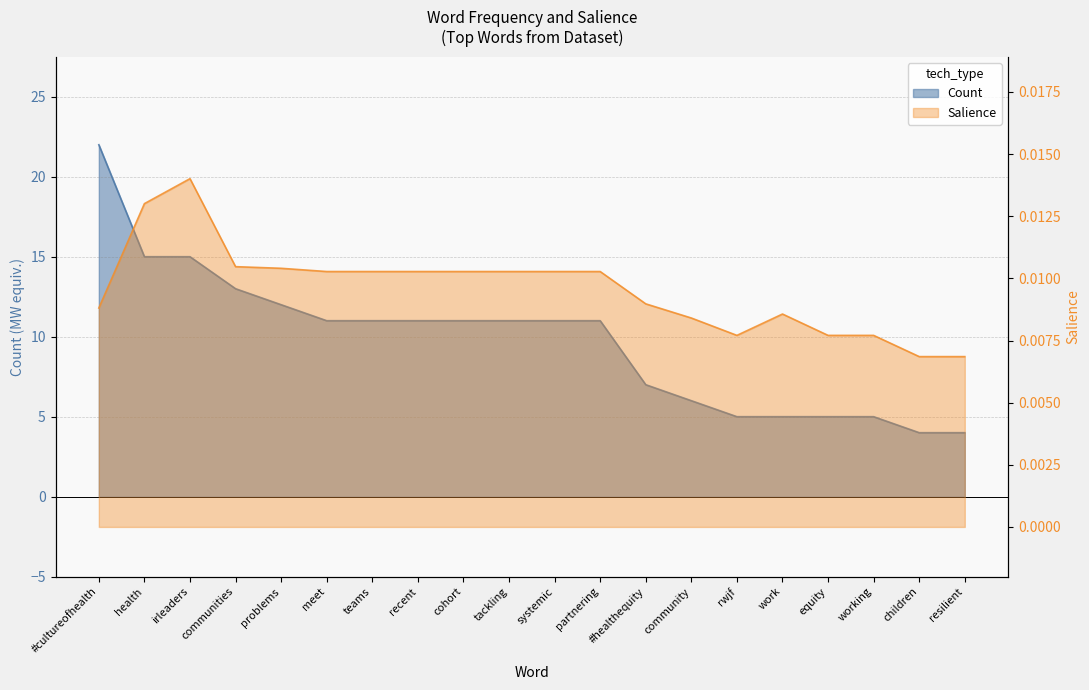

How many data points does each series have?

20